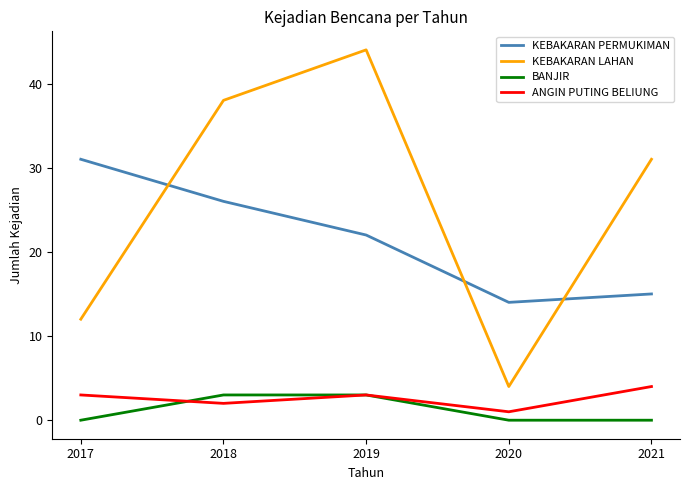

At which label does KEBAKARAN LAHAN reach its peak?

2019